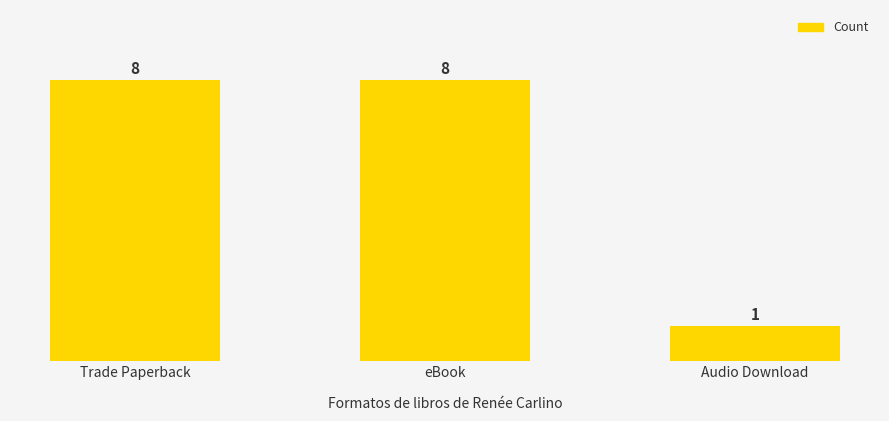

Does the chart contain any negative values?

No